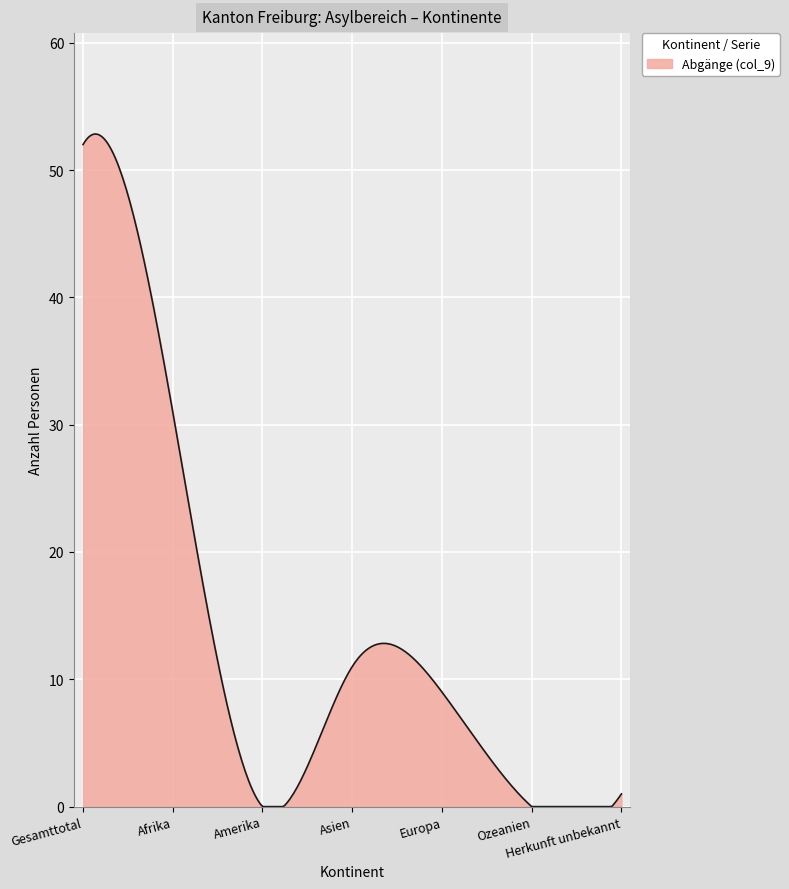

What is the greatest value displayed?

52.8